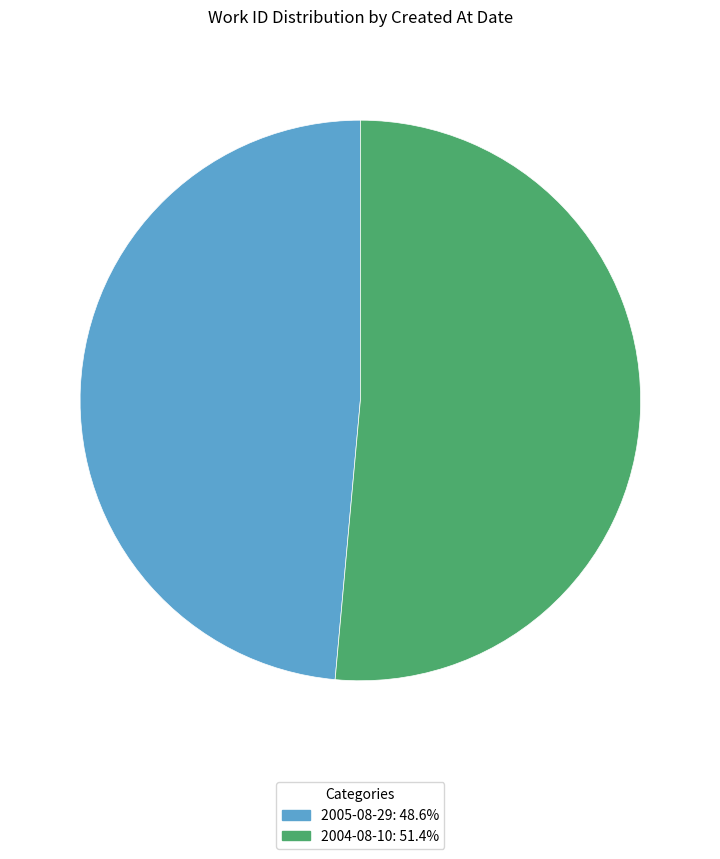

What is the ratio of the value at 2005-08-29 to the value at 2004-08-10?

0.9